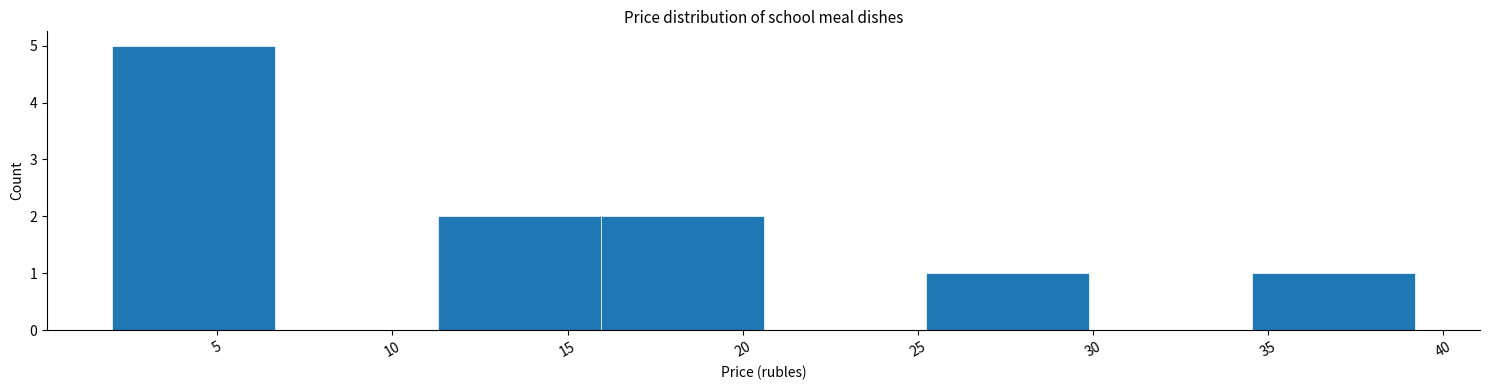

Reading left to right, list every bar in this chart as the range it spans on the x-axis followed by its height. Neither the bar edges nor the heights are printed on the chart, so give them approximately, as read against the axes.

2.0 to 6.5: 5
6.5 to 11.5: 0
11.5 to 16.0: 2
16.0 to 20.5: 2
20.5 to 25.0: 0
25.0 to 30.0: 1
30.0 to 34.5: 0
34.5 to 39.0: 1